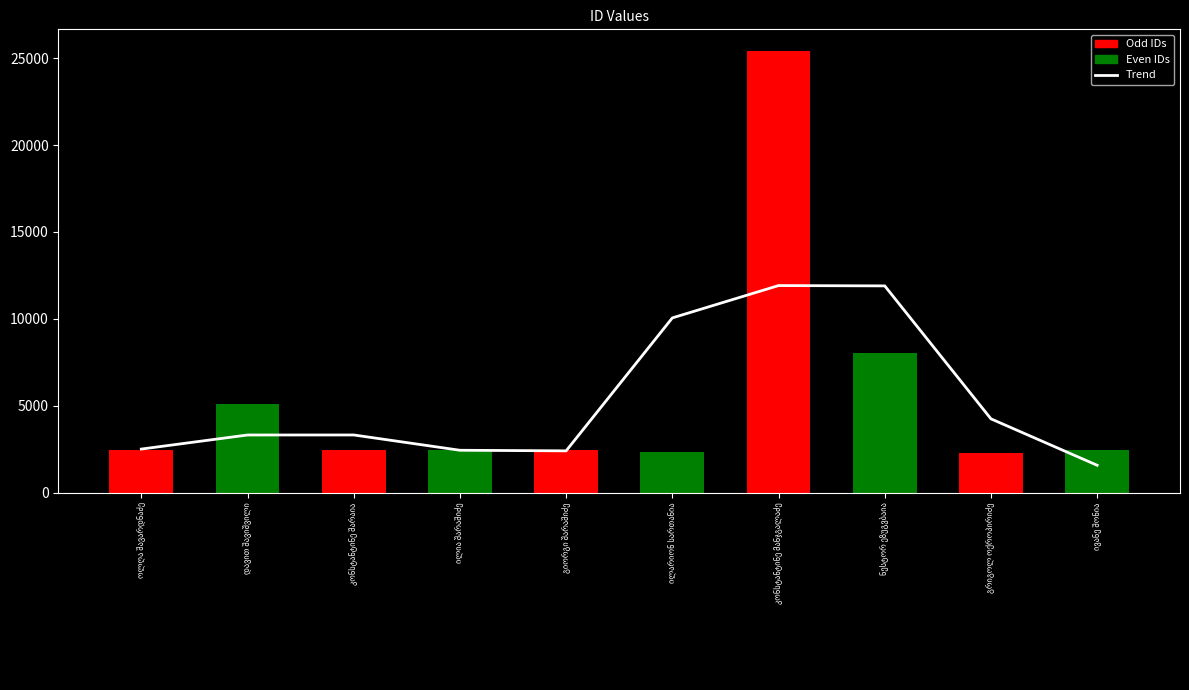

What is the maximum value shown in the chart?

11911.7